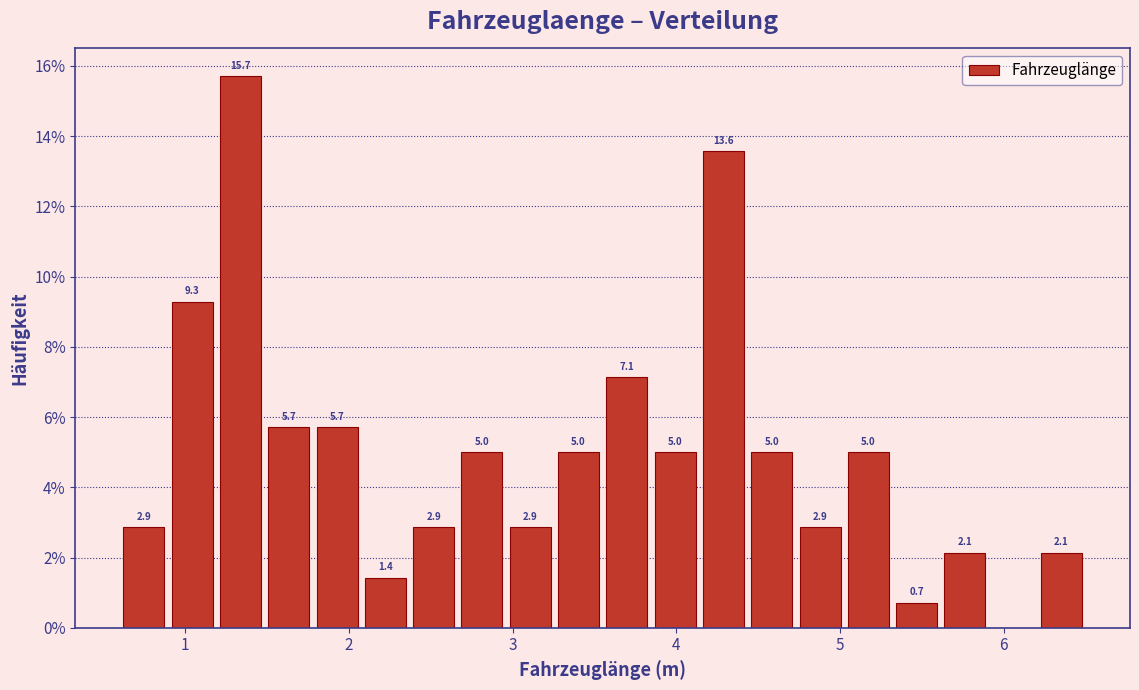

Around what value on the x-axis is the tallest bar? Give the approximate position of its centre, as read against the axis.

1.3